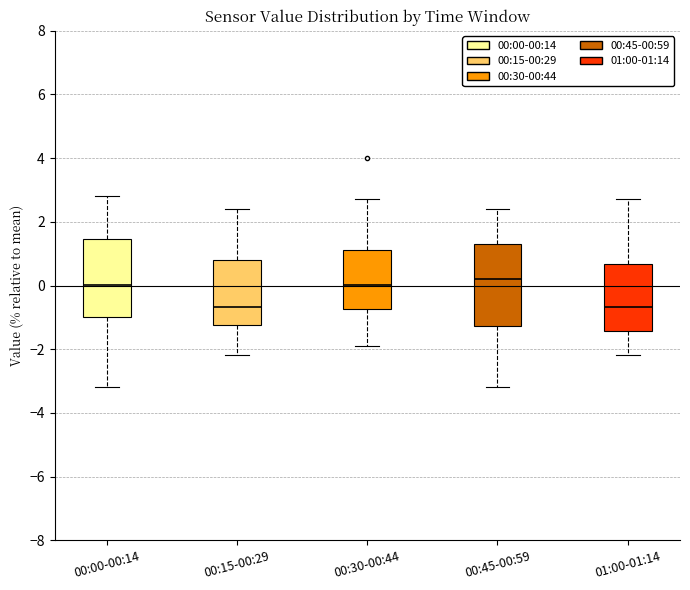

Reading left to right, read every box against the y-axis: the position of its median line, the range the box covers, and the ends of its whiskers. The values are not printed on the chart, so give them approximately, as read against the axis.

00:00-00:14: median 0.0, box -1.0 to 1.4, whiskers -3.2 to 2.8
00:15-00:29: median -0.6, box -1.2 to 0.8, whiskers -2.2 to 2.4
00:30-00:44: median 0.0, box -0.8 to 1.2, whiskers -1.8 to 2.8
00:45-00:59: median 0.2, box -1.2 to 1.4, whiskers -3.2 to 2.4
01:00-01:14: median -0.6, box -1.4 to 0.6, whiskers -2.2 to 2.8